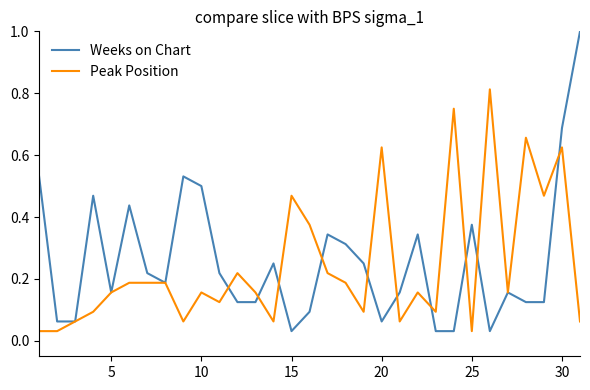

Which series has the largest range (max minus min)?

Weeks on Chart